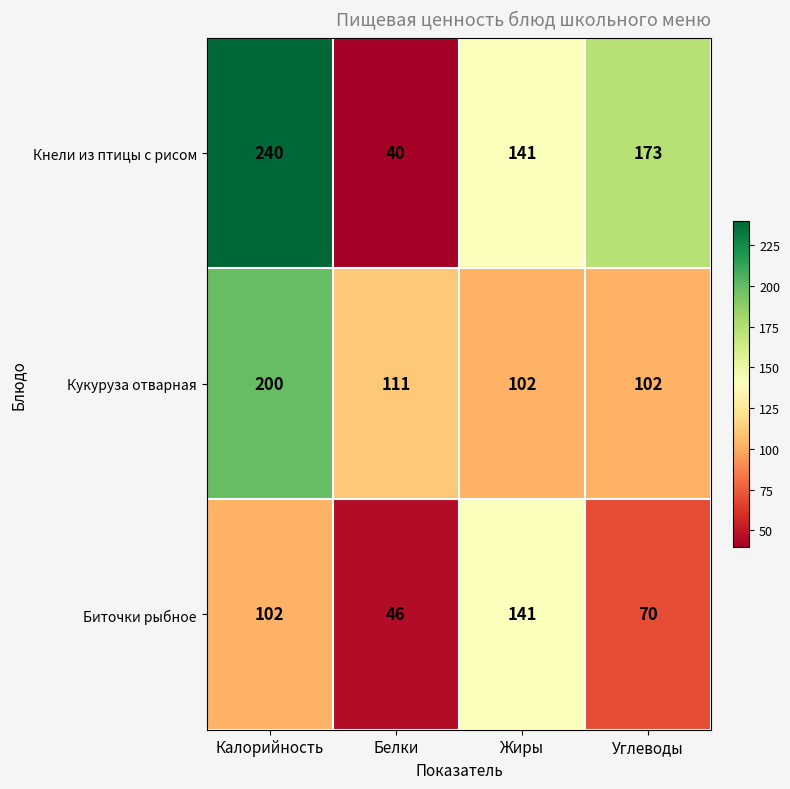

Reading right to left, extract all data points from this chart.

Кнели из птицы с рисом: Углеводы=173	Жиры=141	Белки=40	Калорийность=240
Кукуруза отварная: Углеводы=102	Жиры=102	Белки=111	Калорийность=200
Биточки рыбное: Углеводы=70	Жиры=141	Белки=46	Калорийность=102